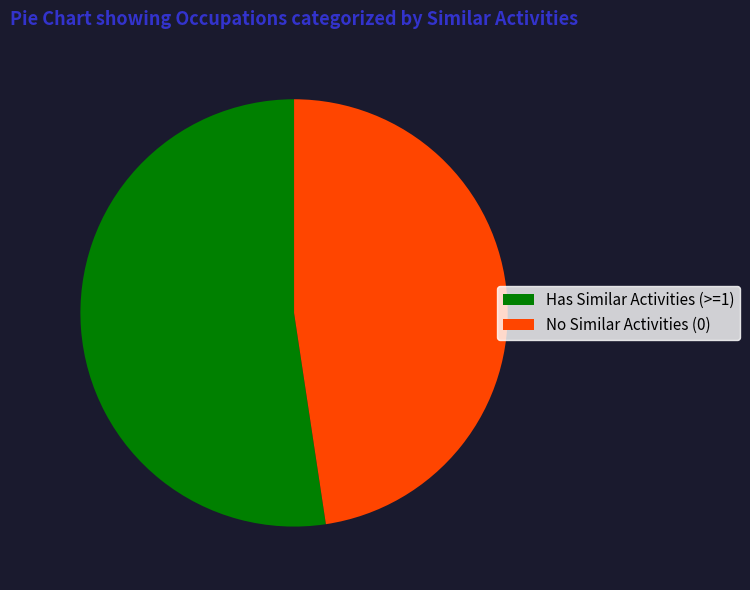

Count the number of slices in the pie.

2